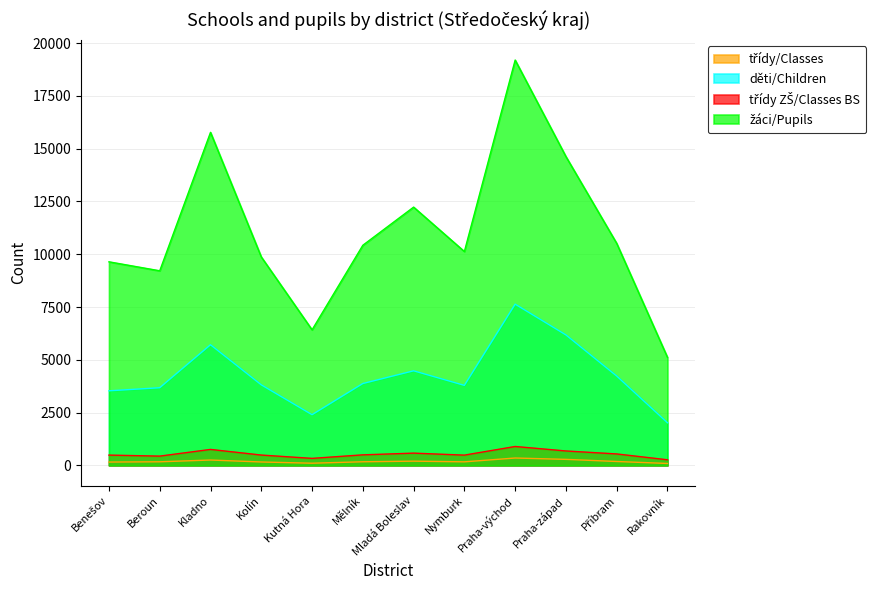

At how many categories does at least one series exceed 9167?

10